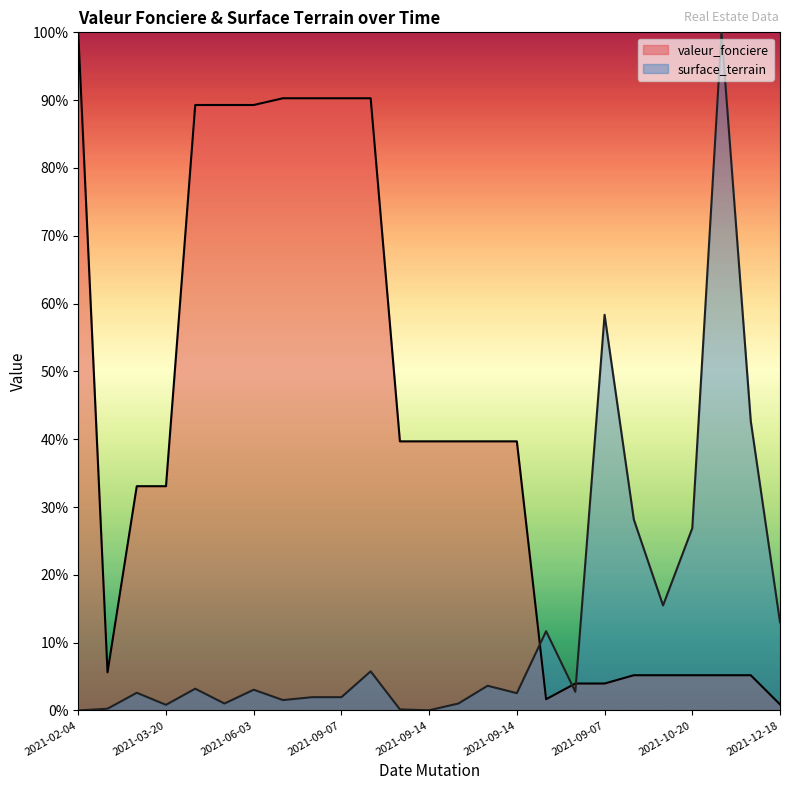

Reading left to right, transcribe all the data shown in this chart.

valeur_fonciere: 100.0	5.6	33.1	33.1	89.3	89.3	89.3	90.3	90.3	90.3	90.3	39.7	39.7	39.7	39.7	39.7	1.7	4.0	4.0	5.2	5.2	5.2	5.2	5.2	0.9
surface_terrain: 0.0	0.3	2.6	0.8	3.2	1.0	3.1	1.5	2.0	2.0	5.8	0.2	0.0	1.0	3.6	2.5	11.7	2.7	58.4	28.2	15.5	26.9	100.0	42.7	13.0